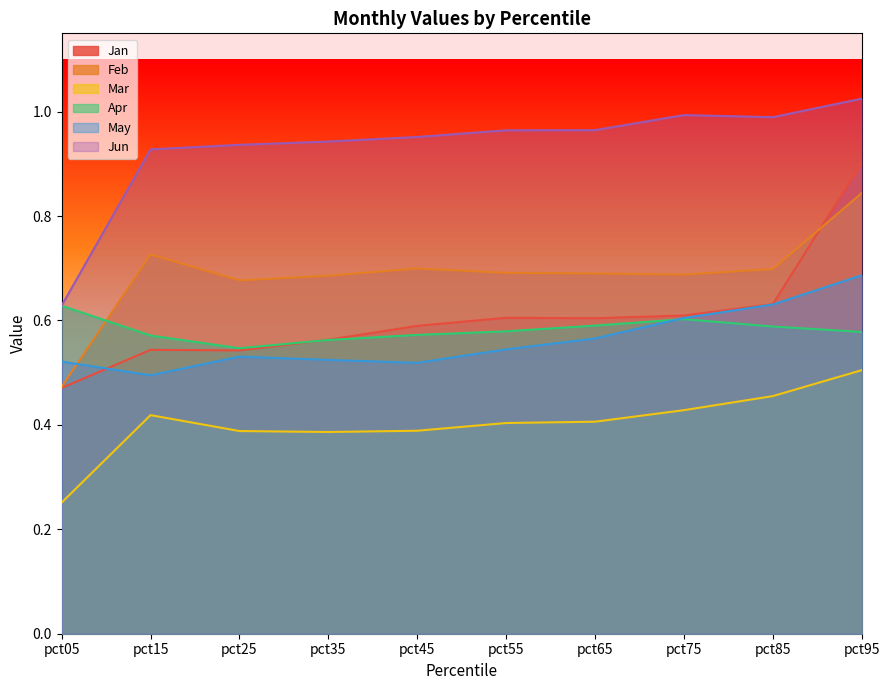

Where is the first local minimum for Feb?

pct25